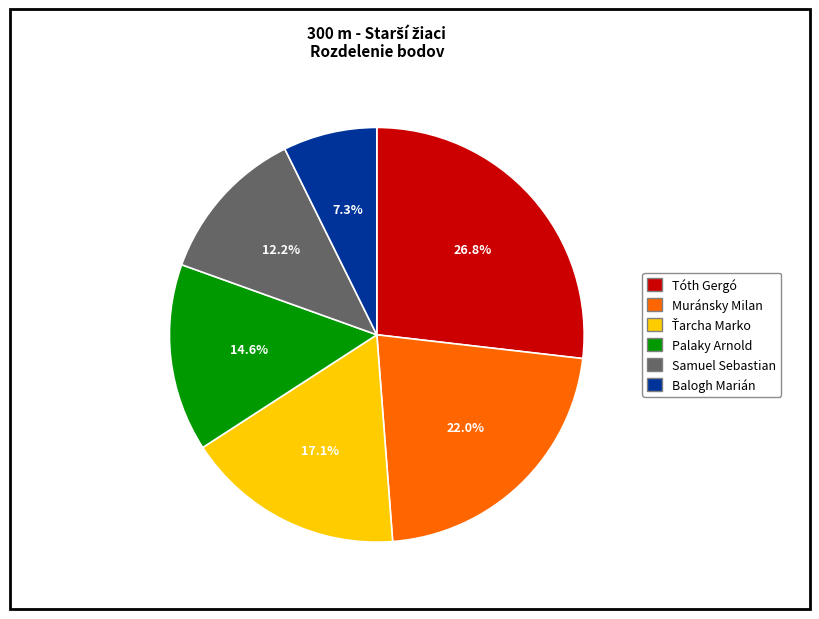

Is there any slice that represents more than half of the pie?

No